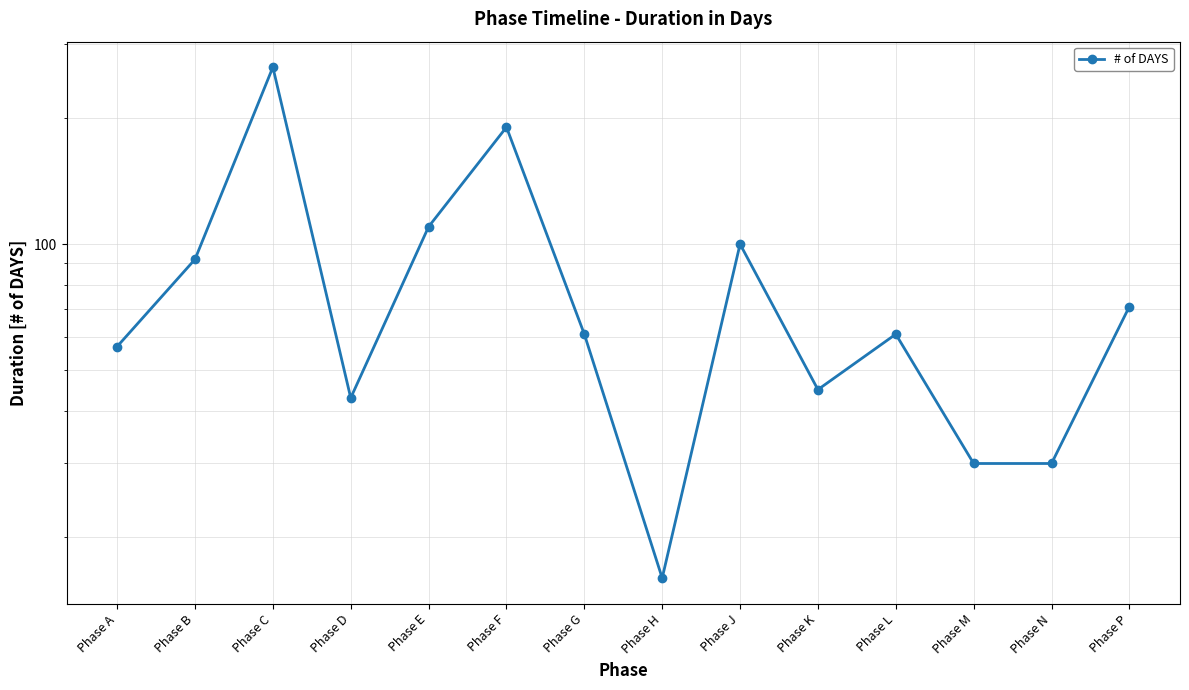

Rank the categories by value from lowest to highest.

Phase H, Phase M, Phase N, Phase D, Phase K, Phase A, Phase G, Phase L, Phase P, Phase B, Phase J, Phase E, Phase F, Phase C